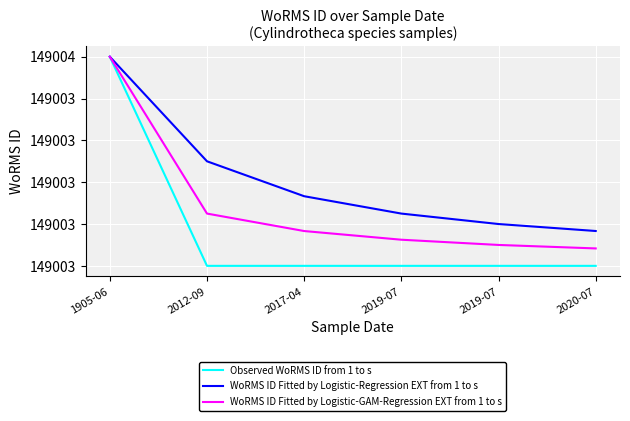

What are all the series names shown in the legend?

Observed WoRMS ID from 1 to s, WoRMS ID Fitted by Logistic-Regression EXT from 1 to s, WoRMS ID Fitted by Logistic-GAM-Regression EXT from 1 to s